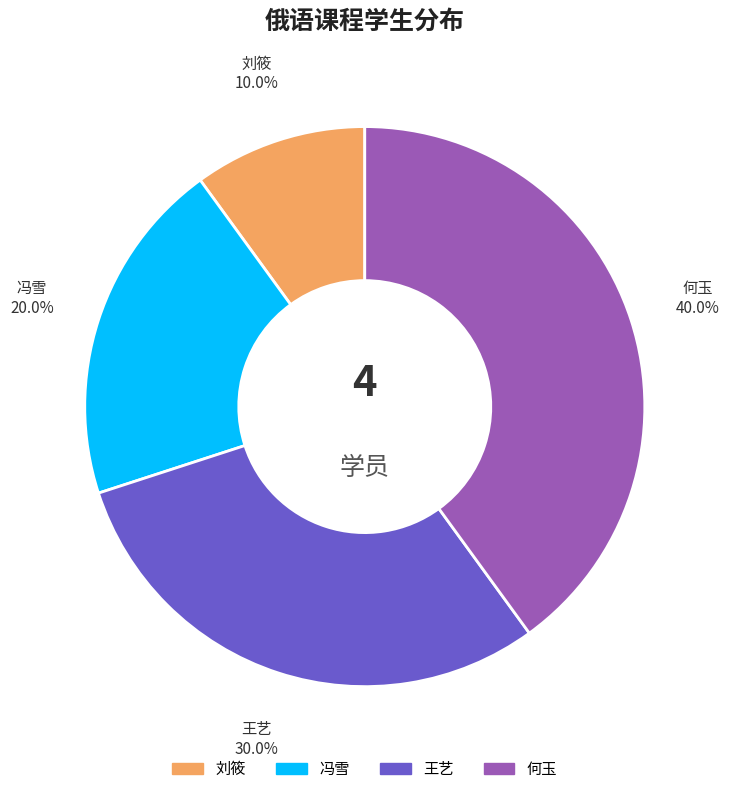

What is the ratio of the value at 刘筱 to the value at 王艺?

0.3